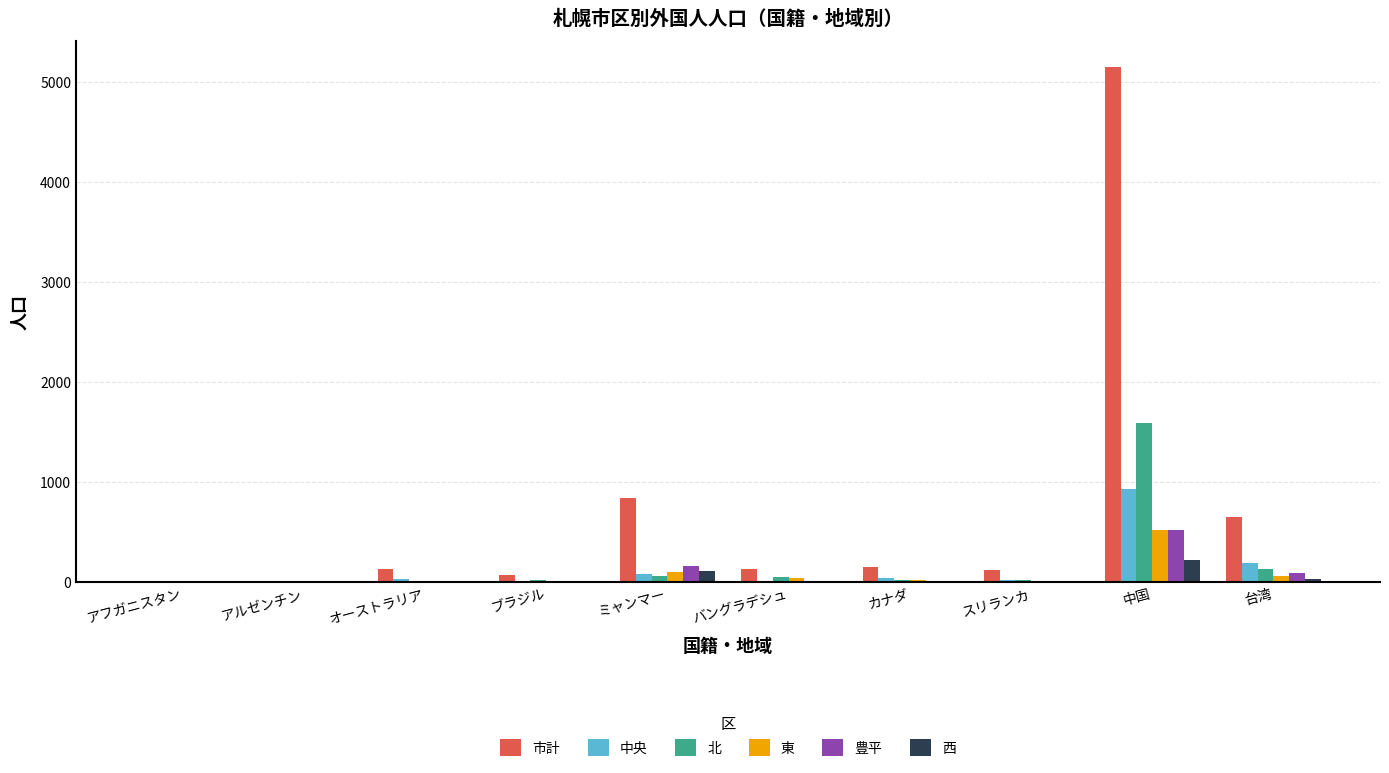

At which category is the sum across all series the highest?

中国